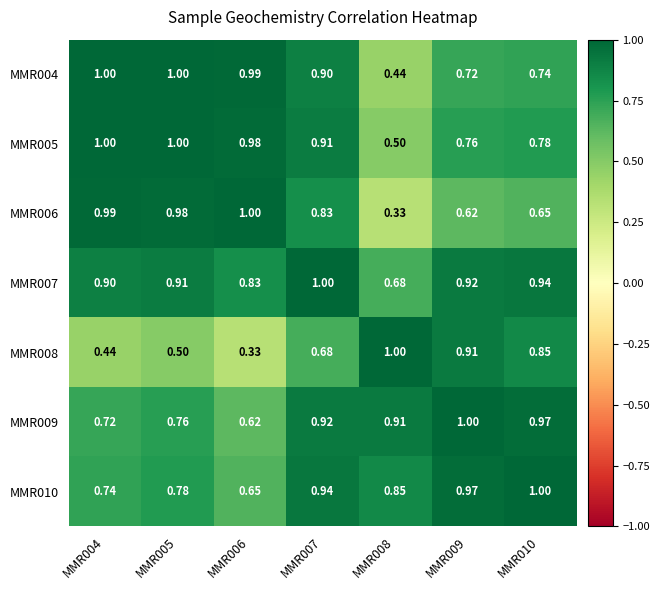

Is the value of MMR005 at MMR004 greater than the value of MMR007 at MMR008?

Yes